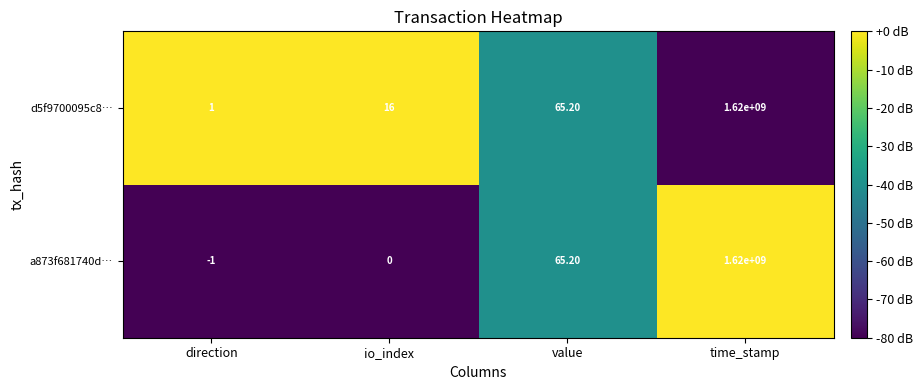

Which label corresponds to the smallest value in the chart?

direction